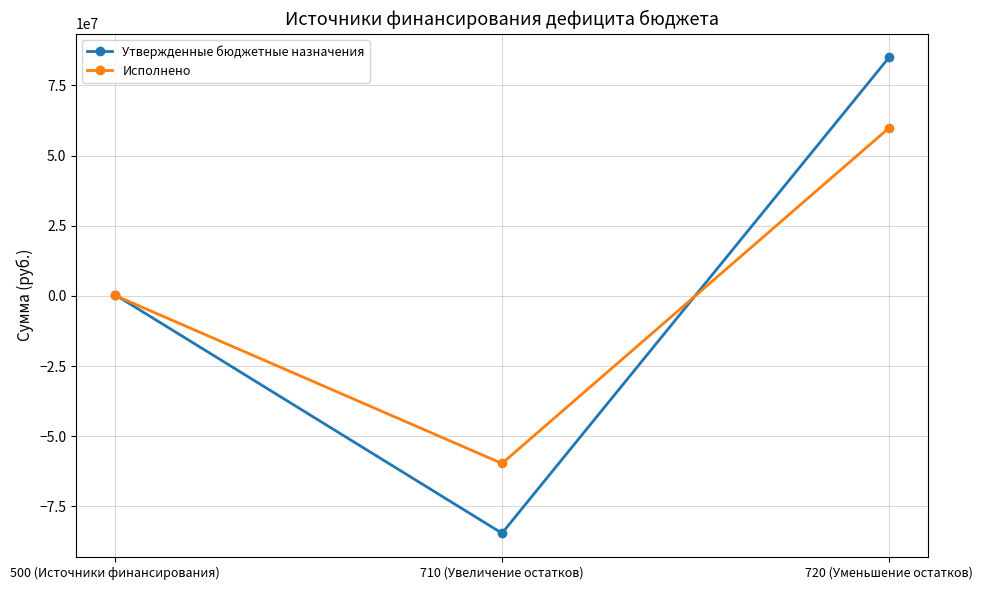

What are all the series names shown in the legend?

Утвержденные бюджетные назначения, Исполнено